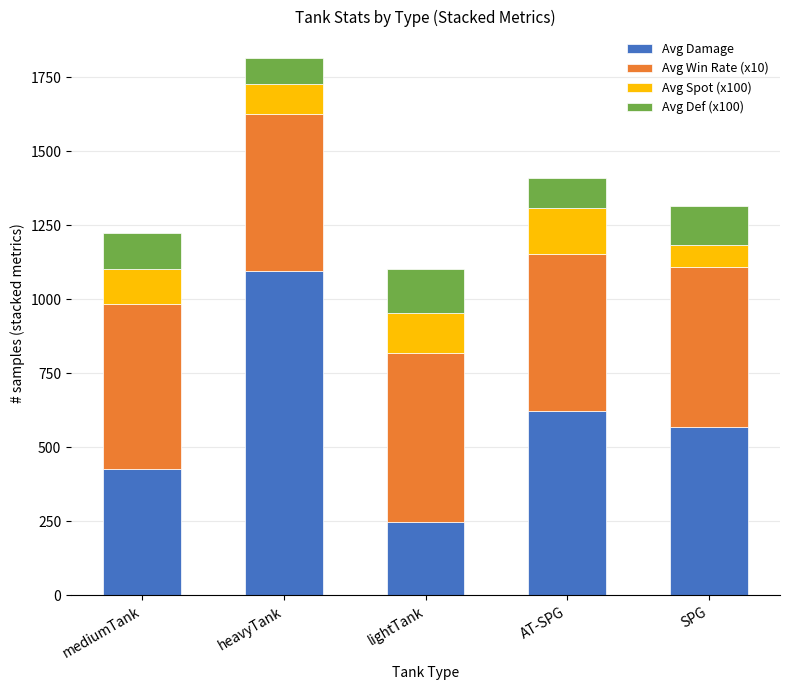

What is the highest value of the Avg Damage series?

1097.4